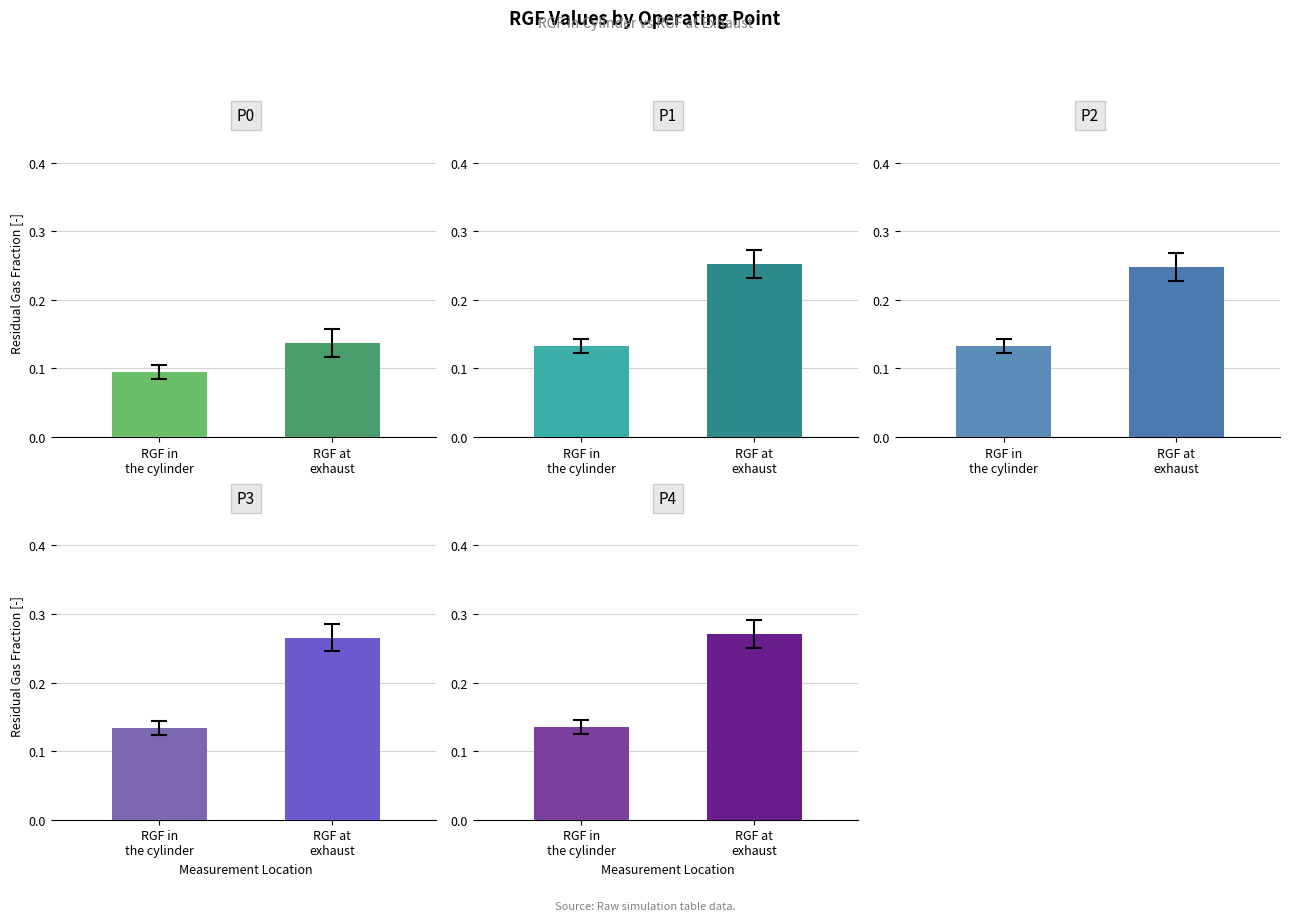

What is the label of the 2nd bar from the left?

RGF at
exhaust